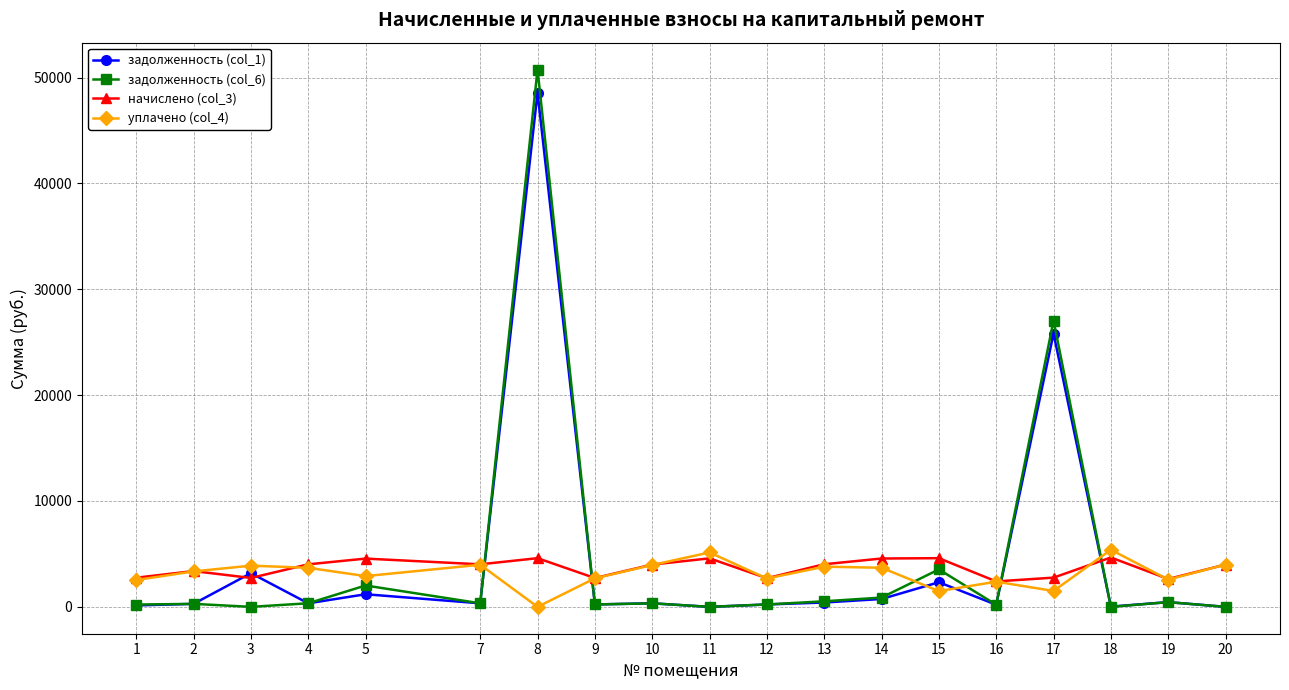

What is the maximum value shown in the chart?

50757.7